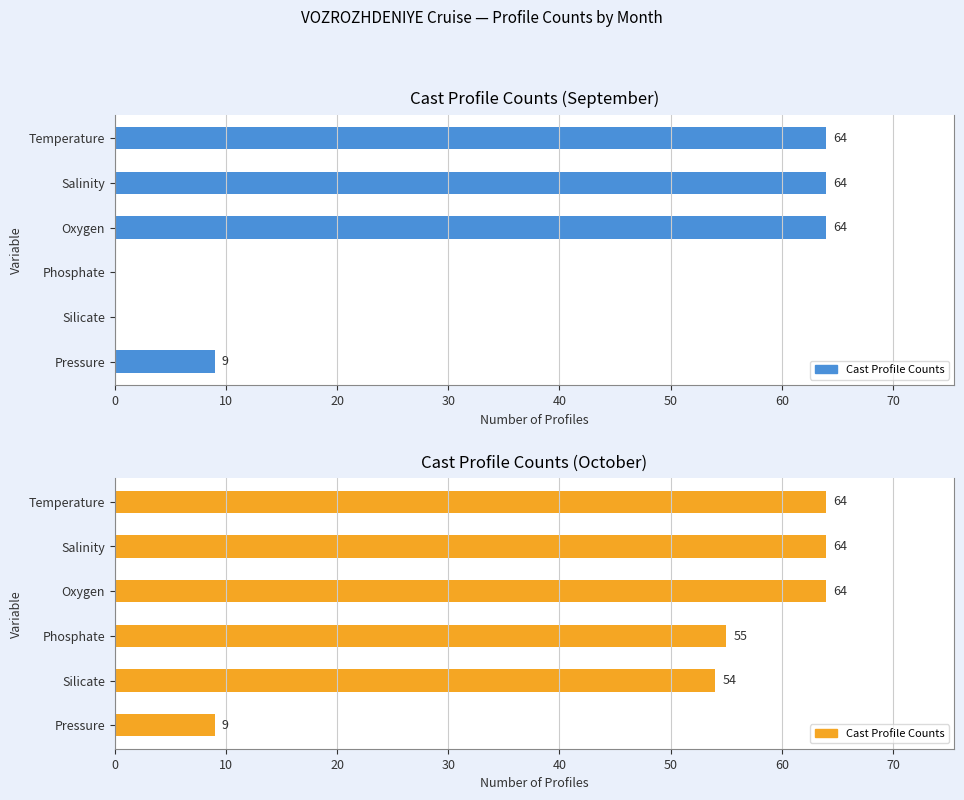

What is the difference between the maximum and minimum values?

55